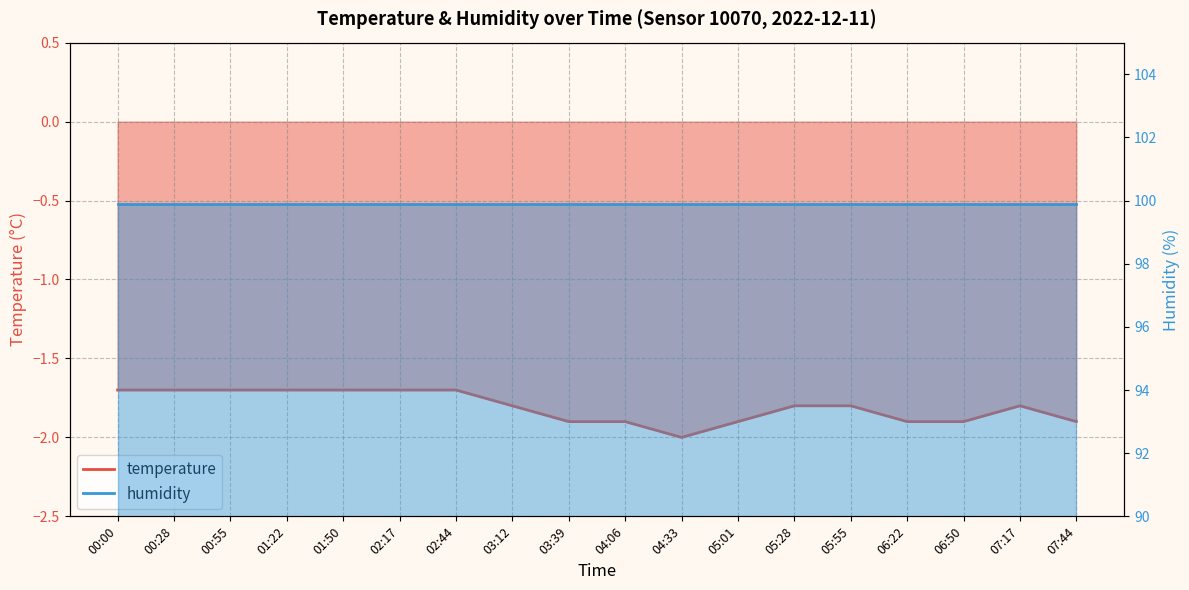

How many points are higher than both their immediate neighbors (excluding endpoints)?

1